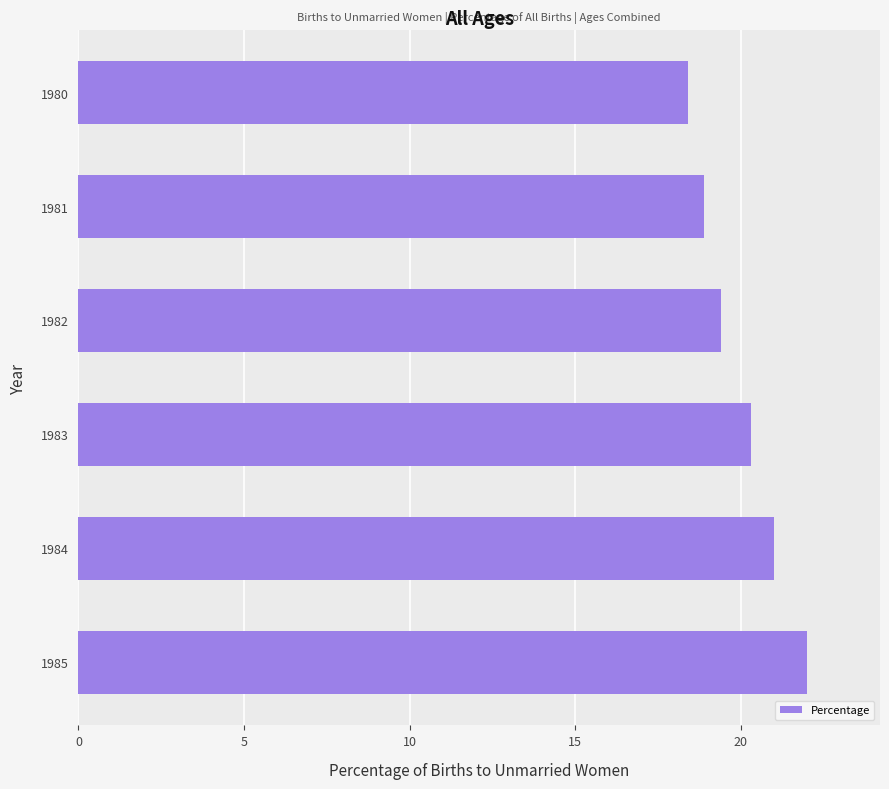

What is the difference between the maximum and minimum values?

3.6